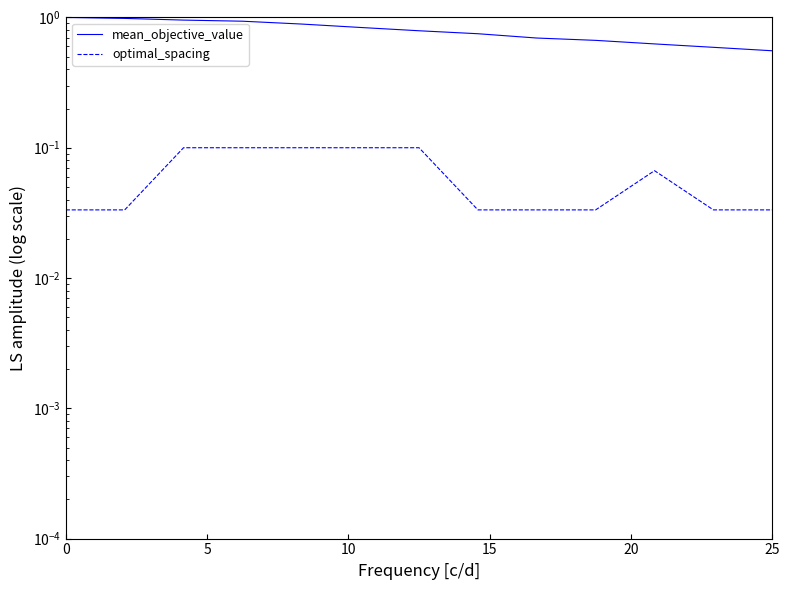

At which category is the sum across all series the highest?

10